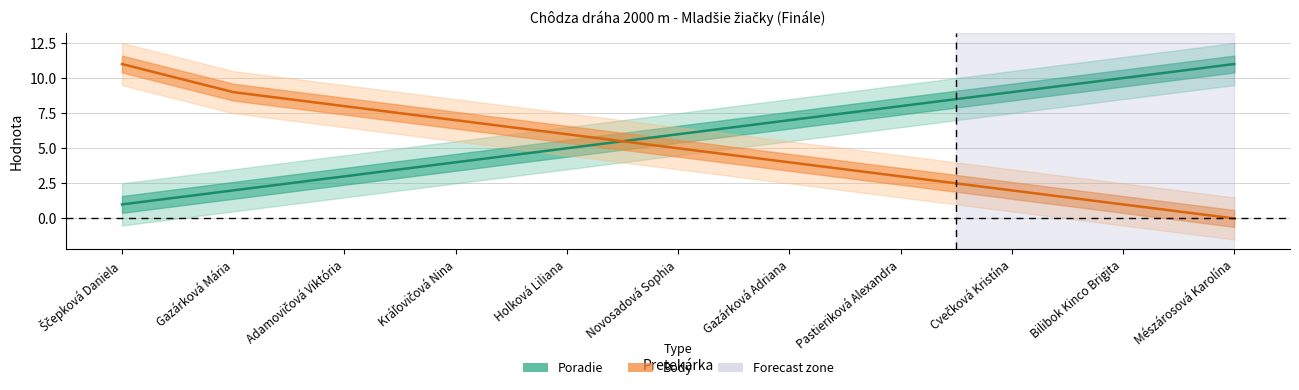

At which label does Poradie first exceed 6?

Gazárková Adriana